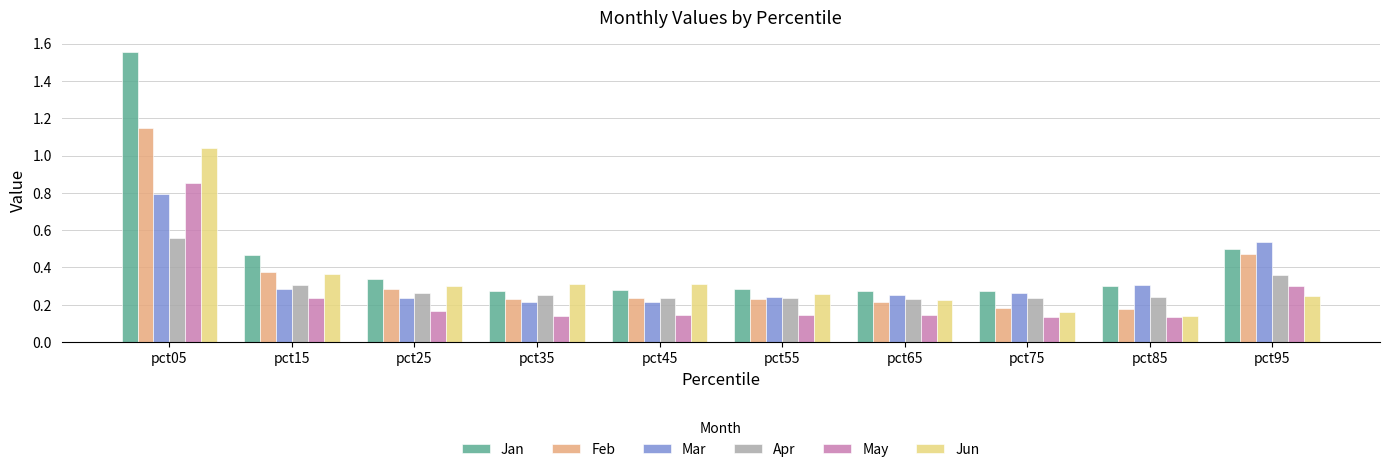

What is the sum of the Jan values at pct65 and pct15?

0.7